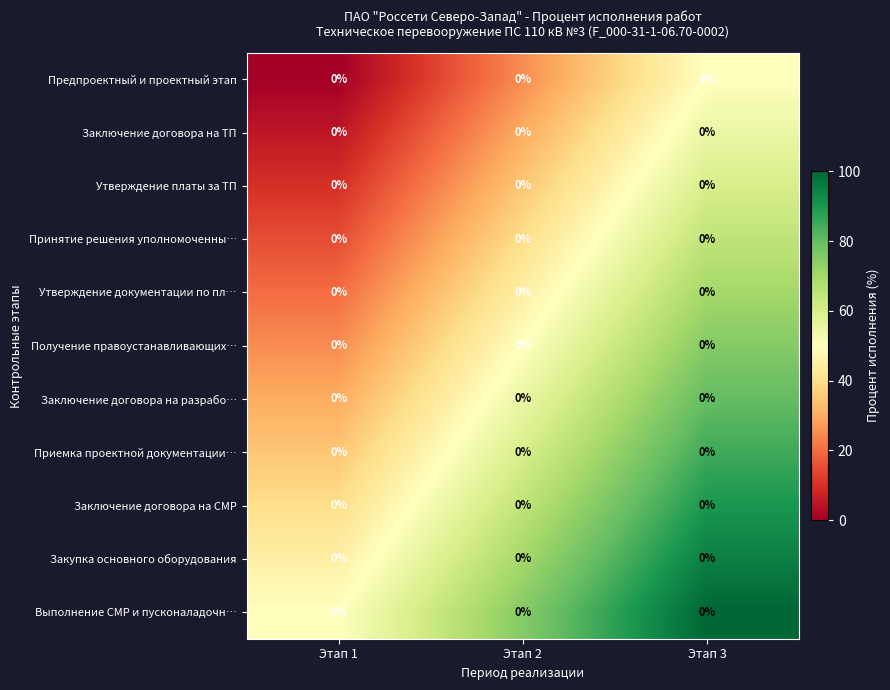

What is the spread (max minus min) of values at Этап 3?

50.0